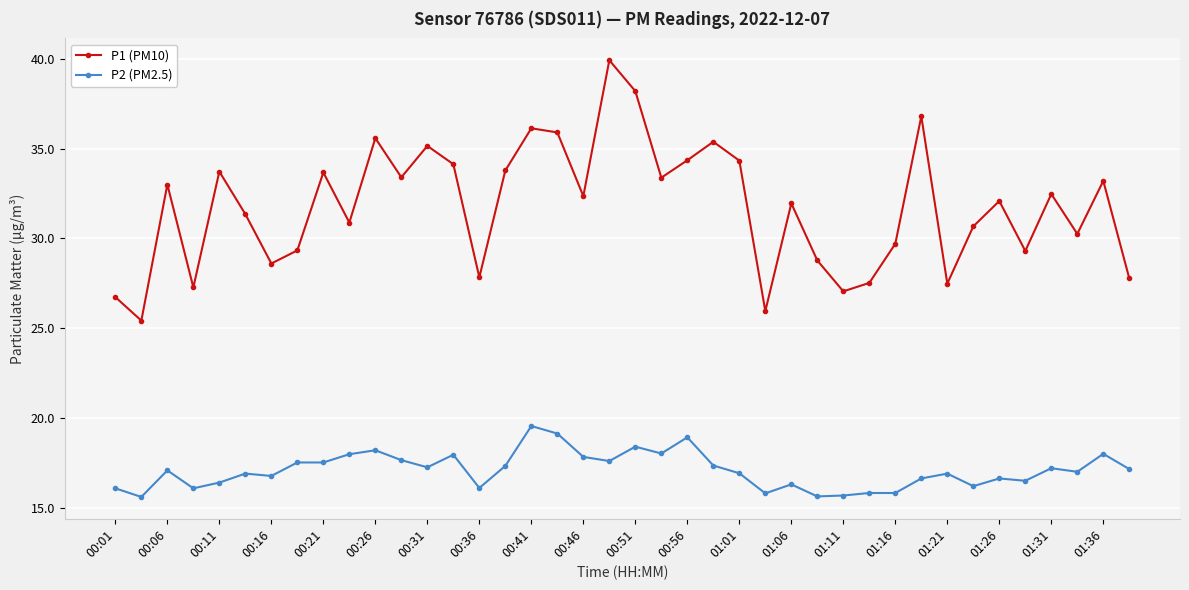

How many categories are shown in the chart?

40